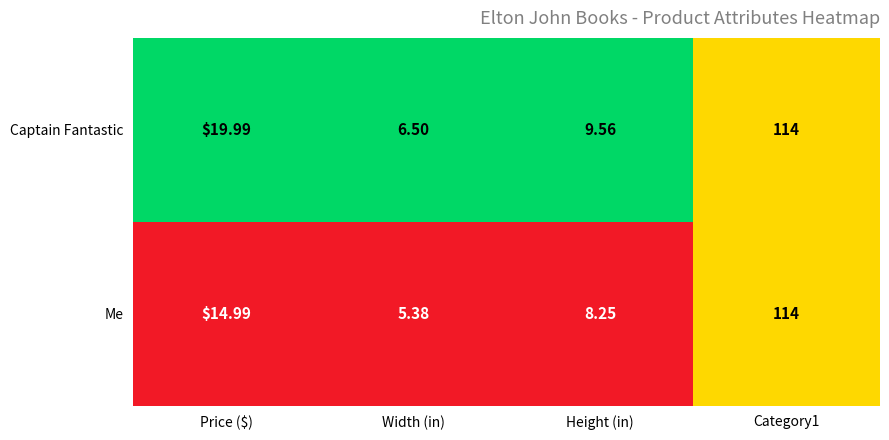

How many categories are shown in the chart?

4